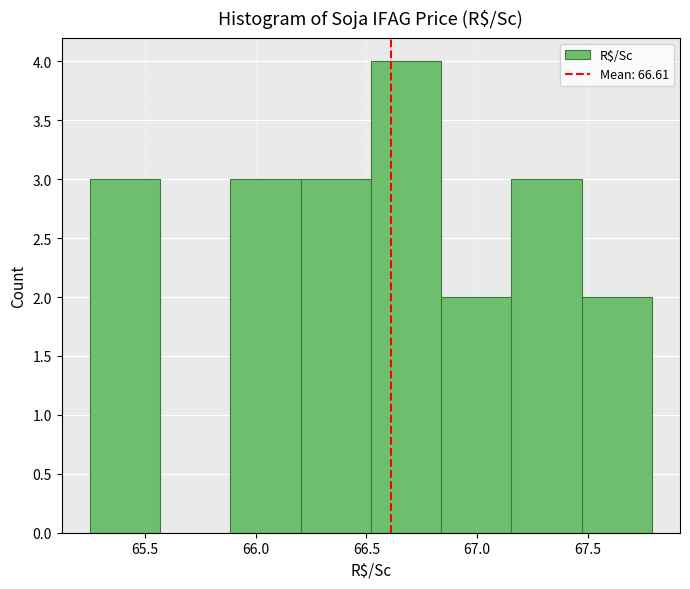

What is the height of the bar covering 66.20 to 66.50 on the x-axis? Neither the bar edges nor the heights are printed on the chart, so give them approximately, as read against the axes.

3